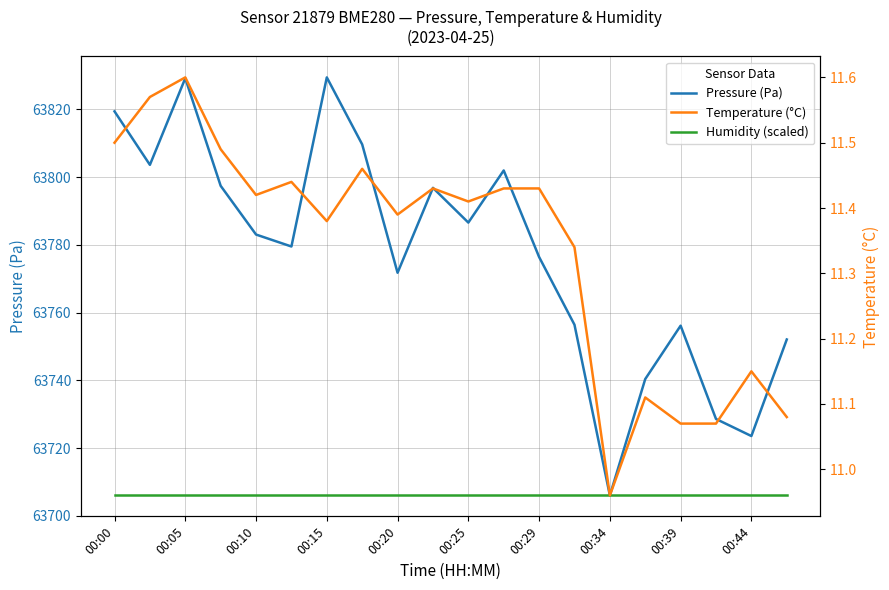

True or false: Pressure (Pa) and Humidity (scaled) cross at least once.

False